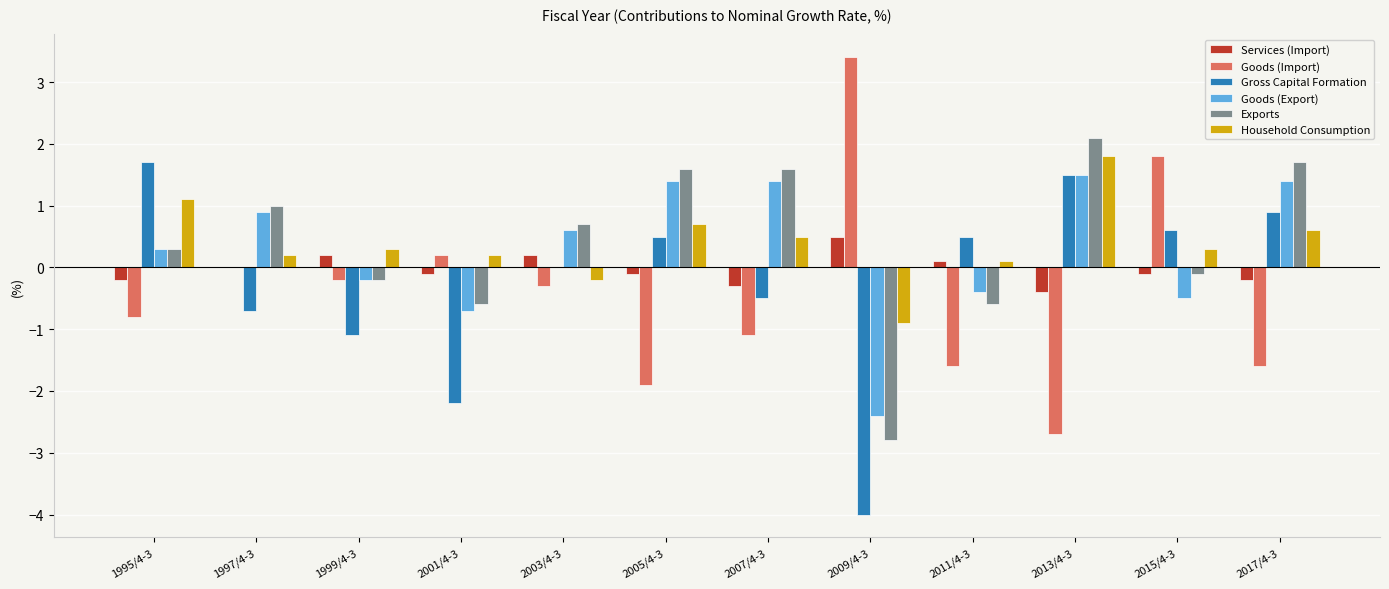

What is the maximum value shown in the chart?

3.4